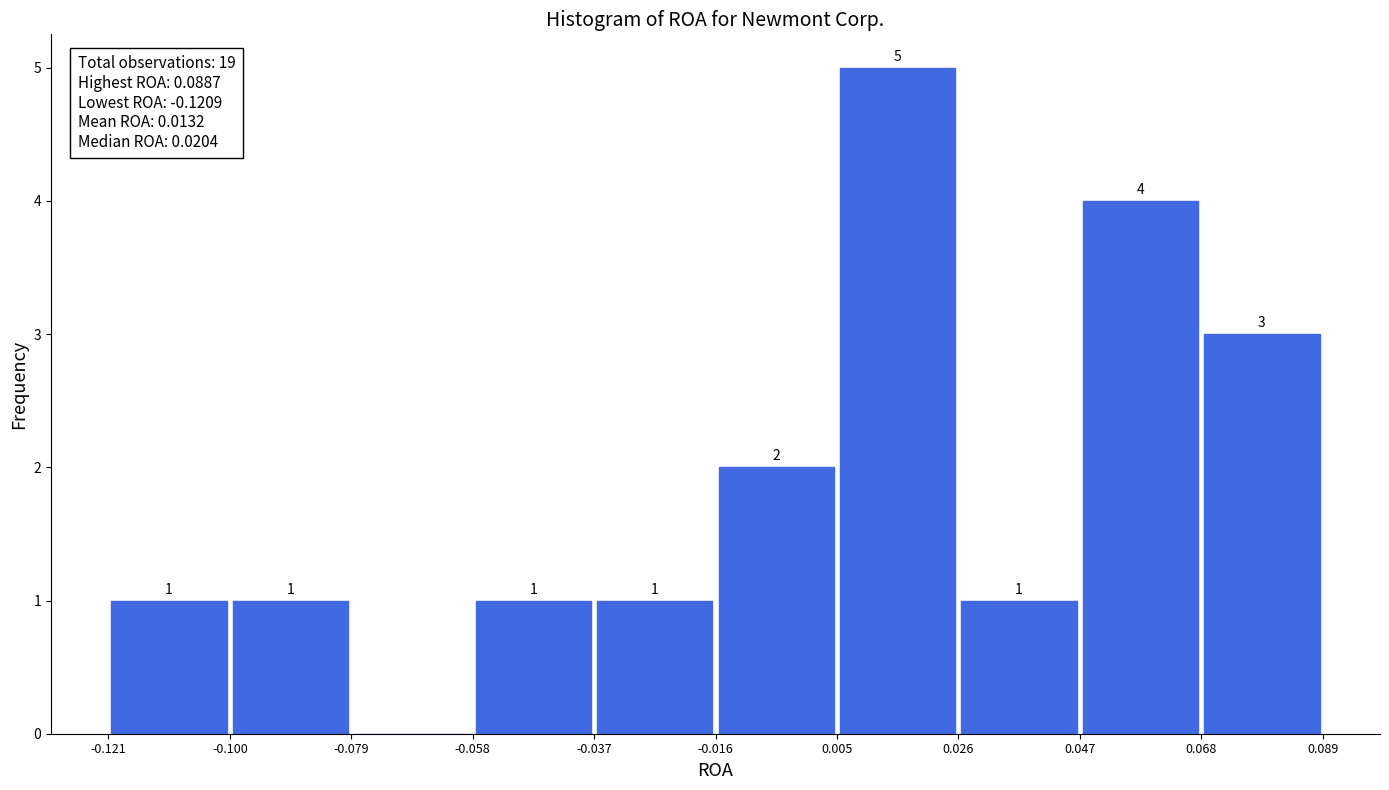

Which range on the x-axis has the tallest bar?

0.005 to 0.026